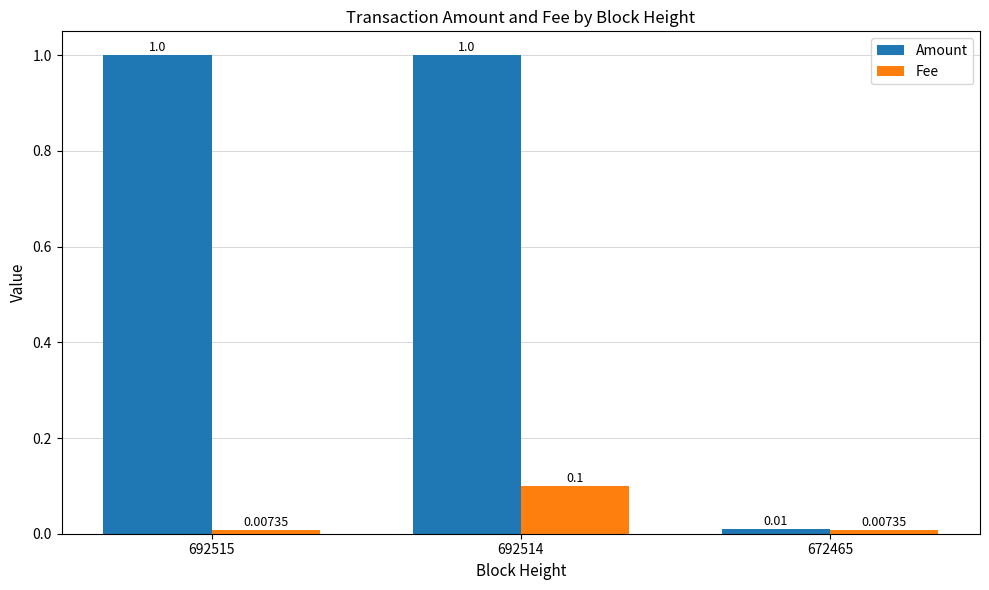

What is the value of the Amount bar at the 1st from the left?

1.0